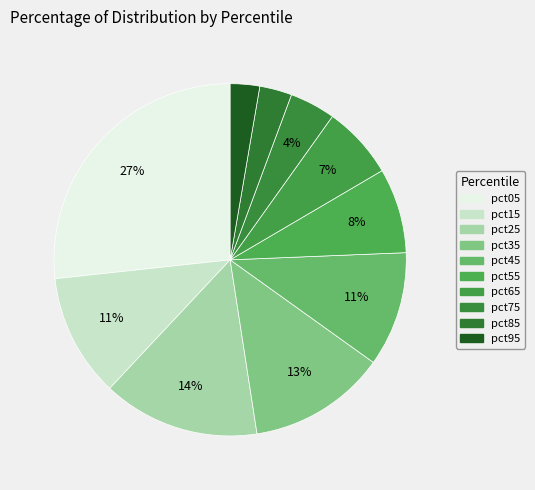

To the nearest percent, what portion does pct55 represent?

8%